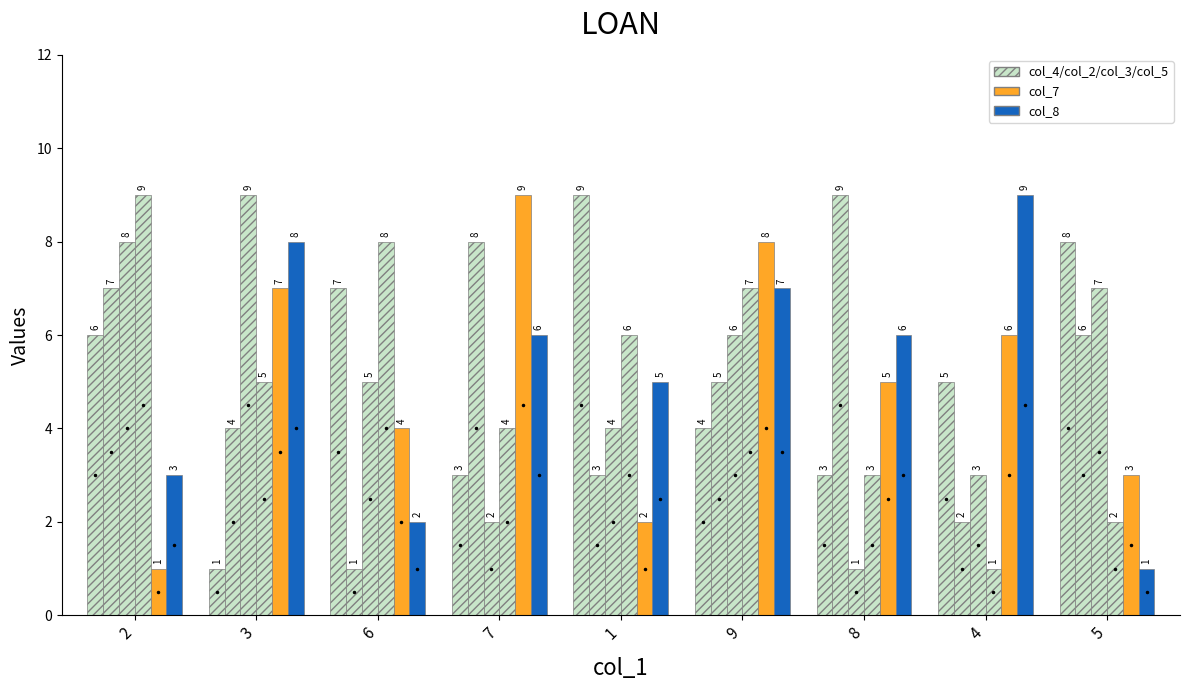

How many data points does each series have?

9